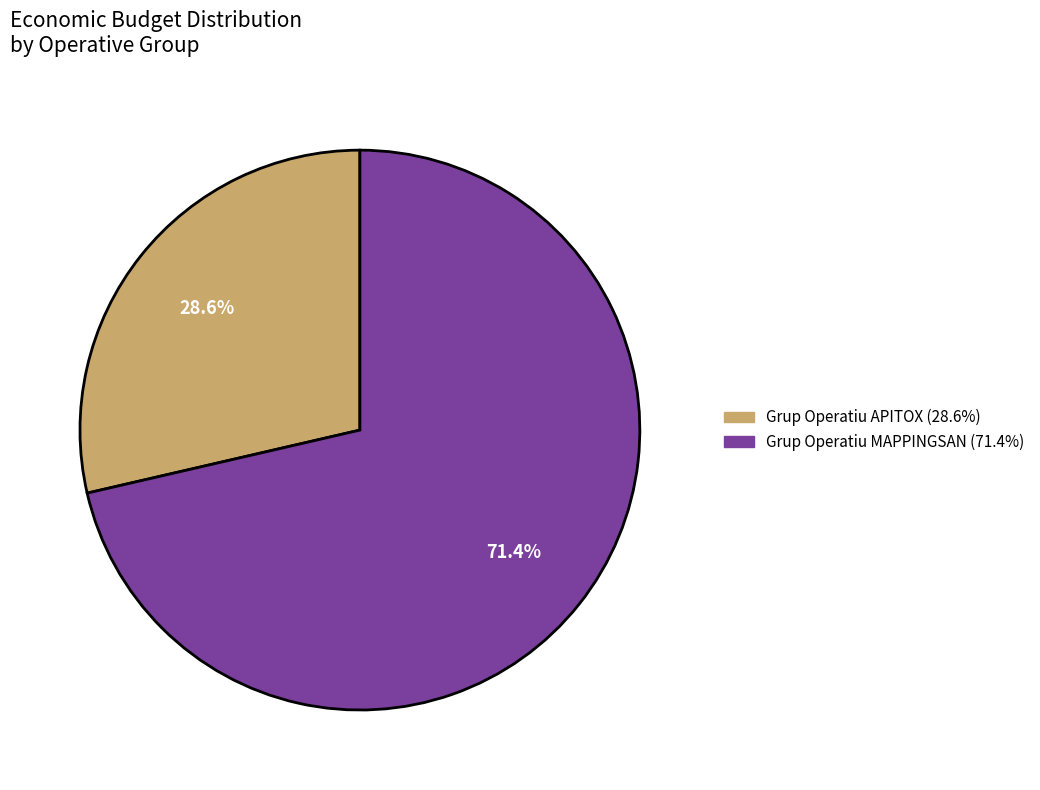

To the nearest percent, what percentage of the pie is Grup Operatiu APITOX?

29%